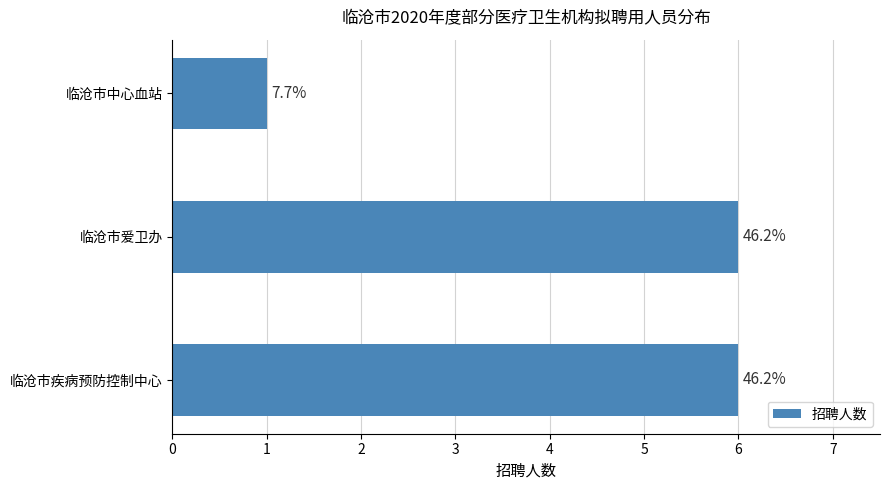

What is the minimum value shown in the chart?

1